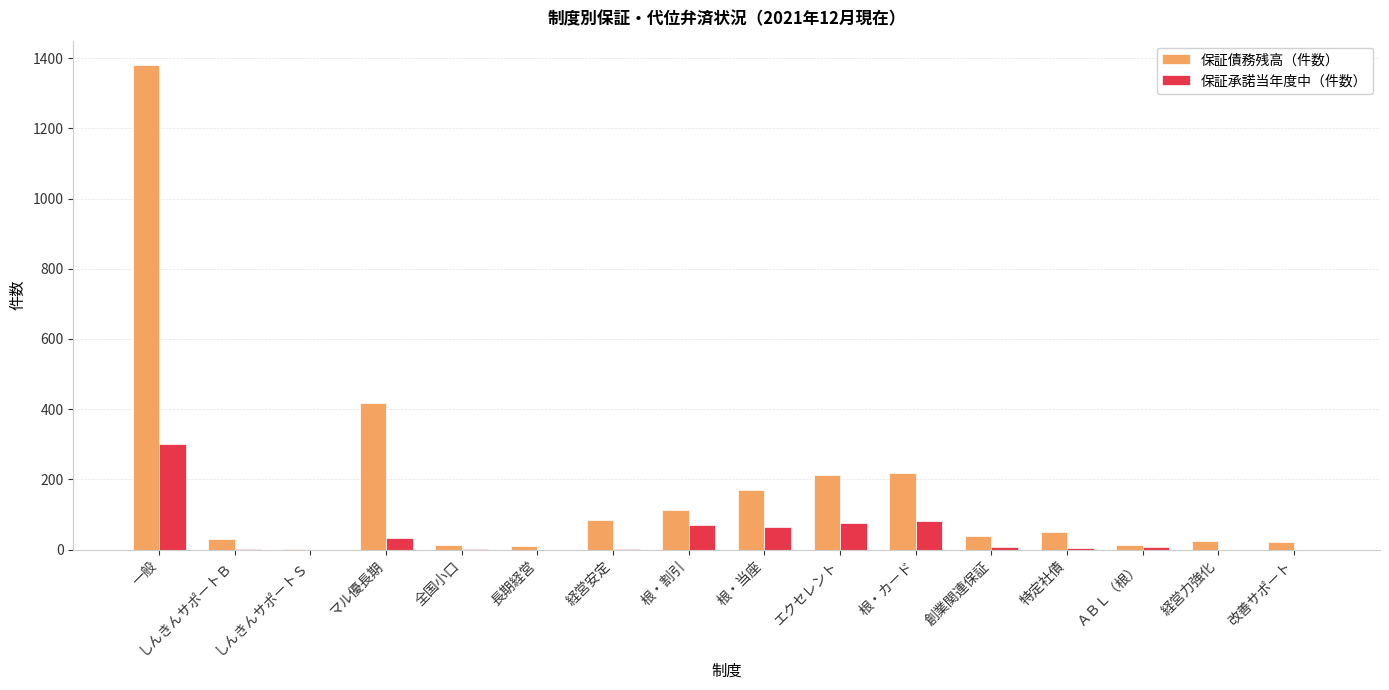

What is the sum of all 保証承諾当年度中（件数） values?

648